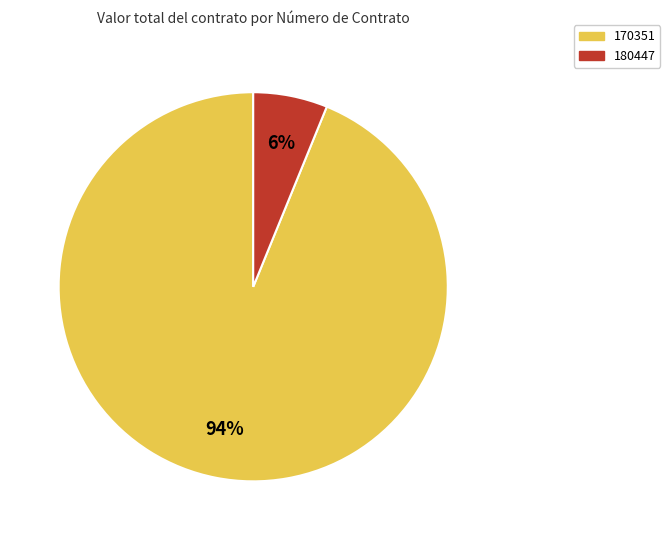

The 180447 slice represents 20% of the pie. True or false?

False